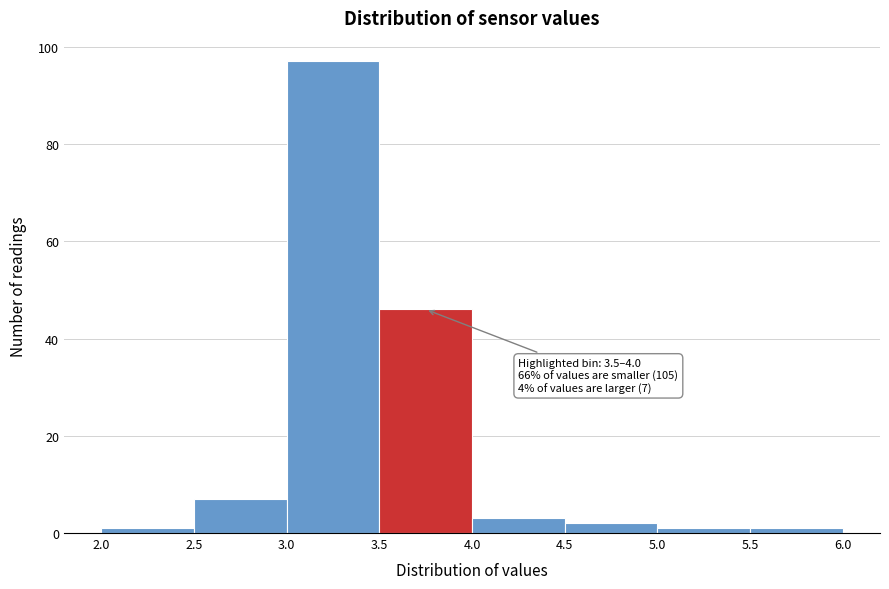

Over which range of the x-axis is the bar tallest?

3.0 to 3.5